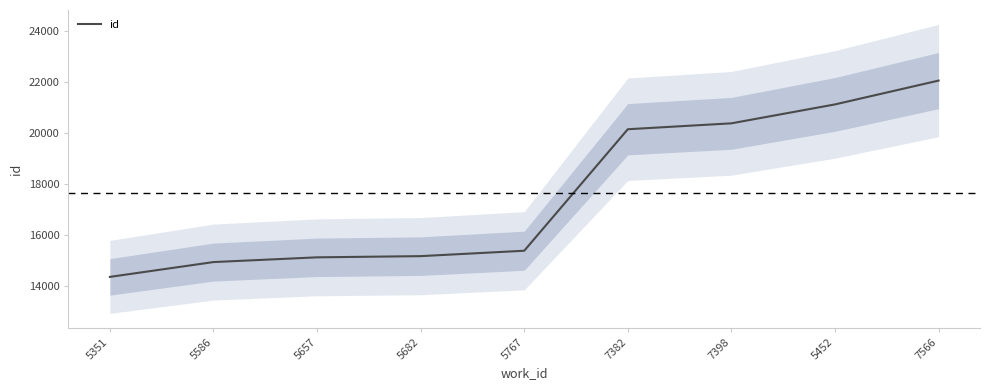

Approximately how many times larger is the value at 5452 compared to 7566?

1.0